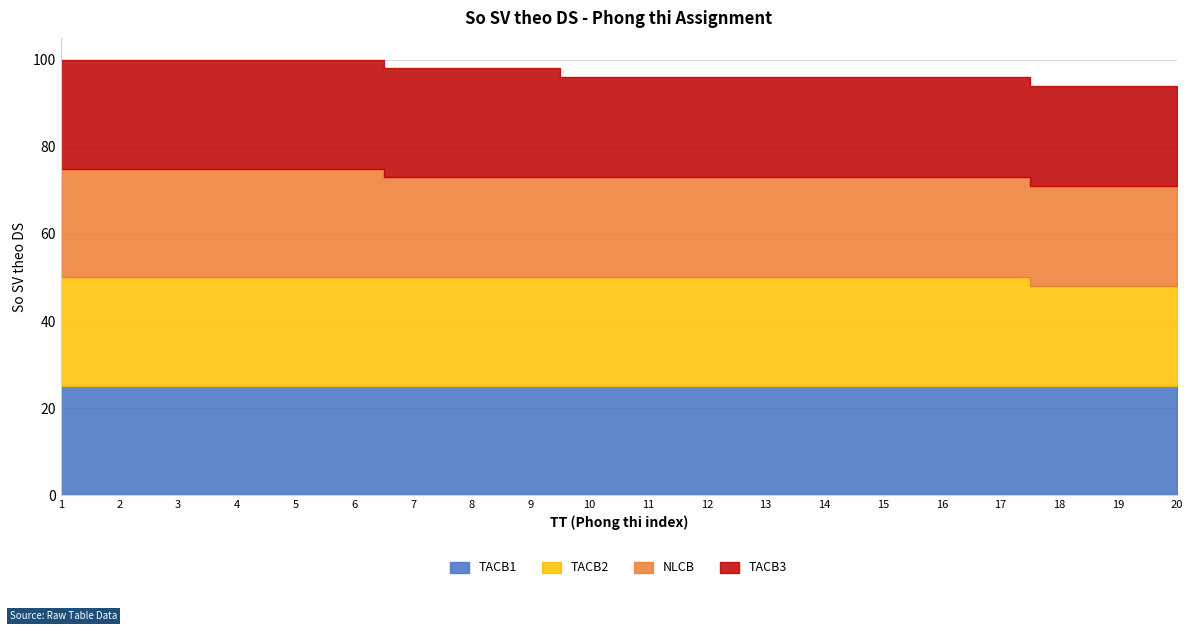

Which has a higher value, 20 or 8?

20